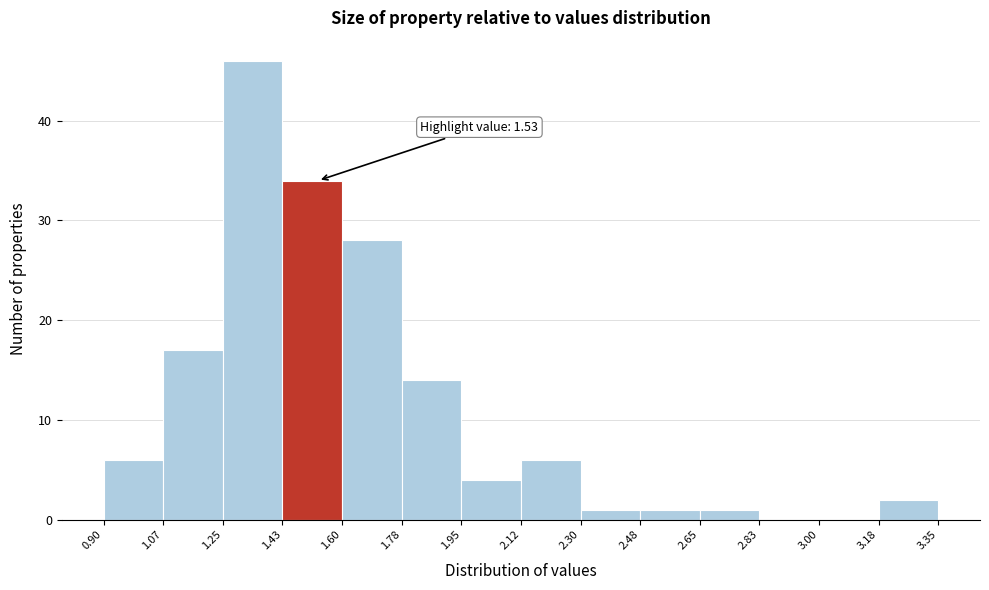

Which range on the x-axis has the tallest bar?

1.25 to 1.43